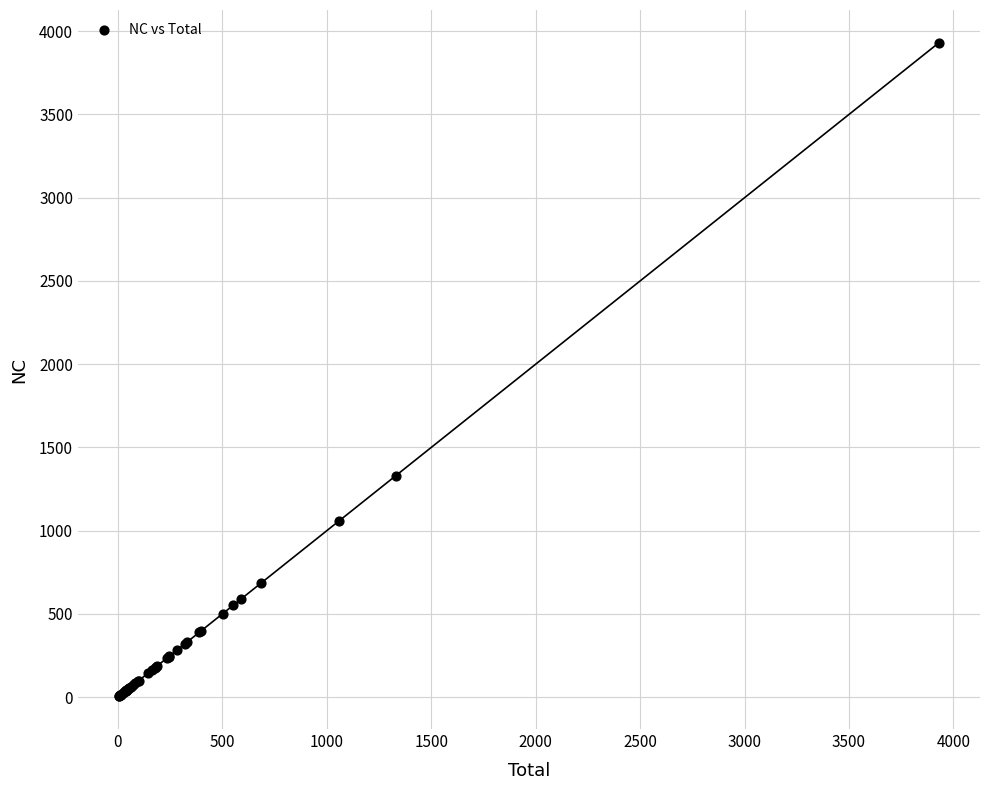

What Y value in the scatter plot is closest to 1967?

1329.2